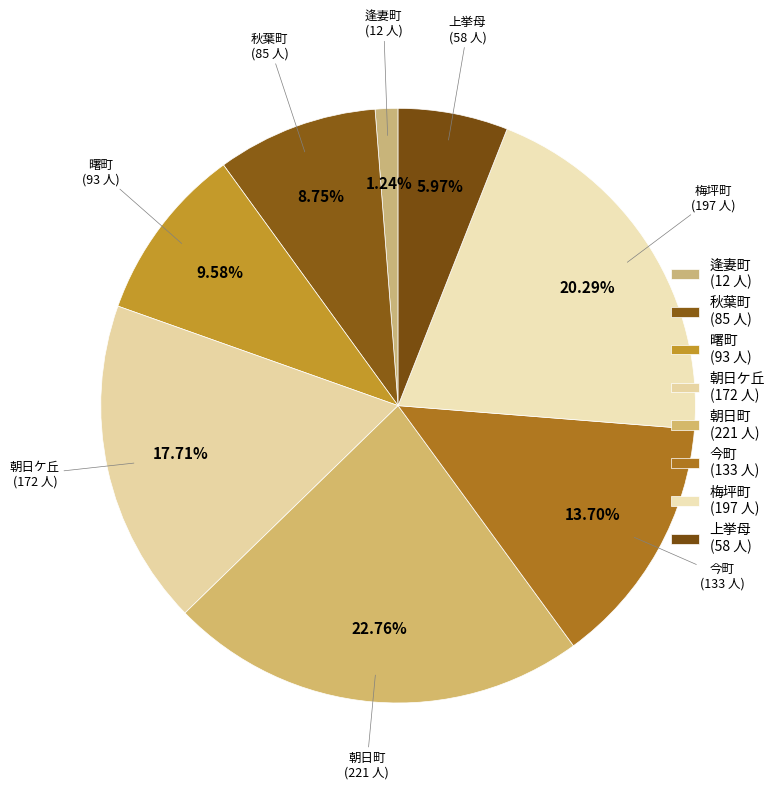

Does 梅坪町 account for over 50% of the chart?

No